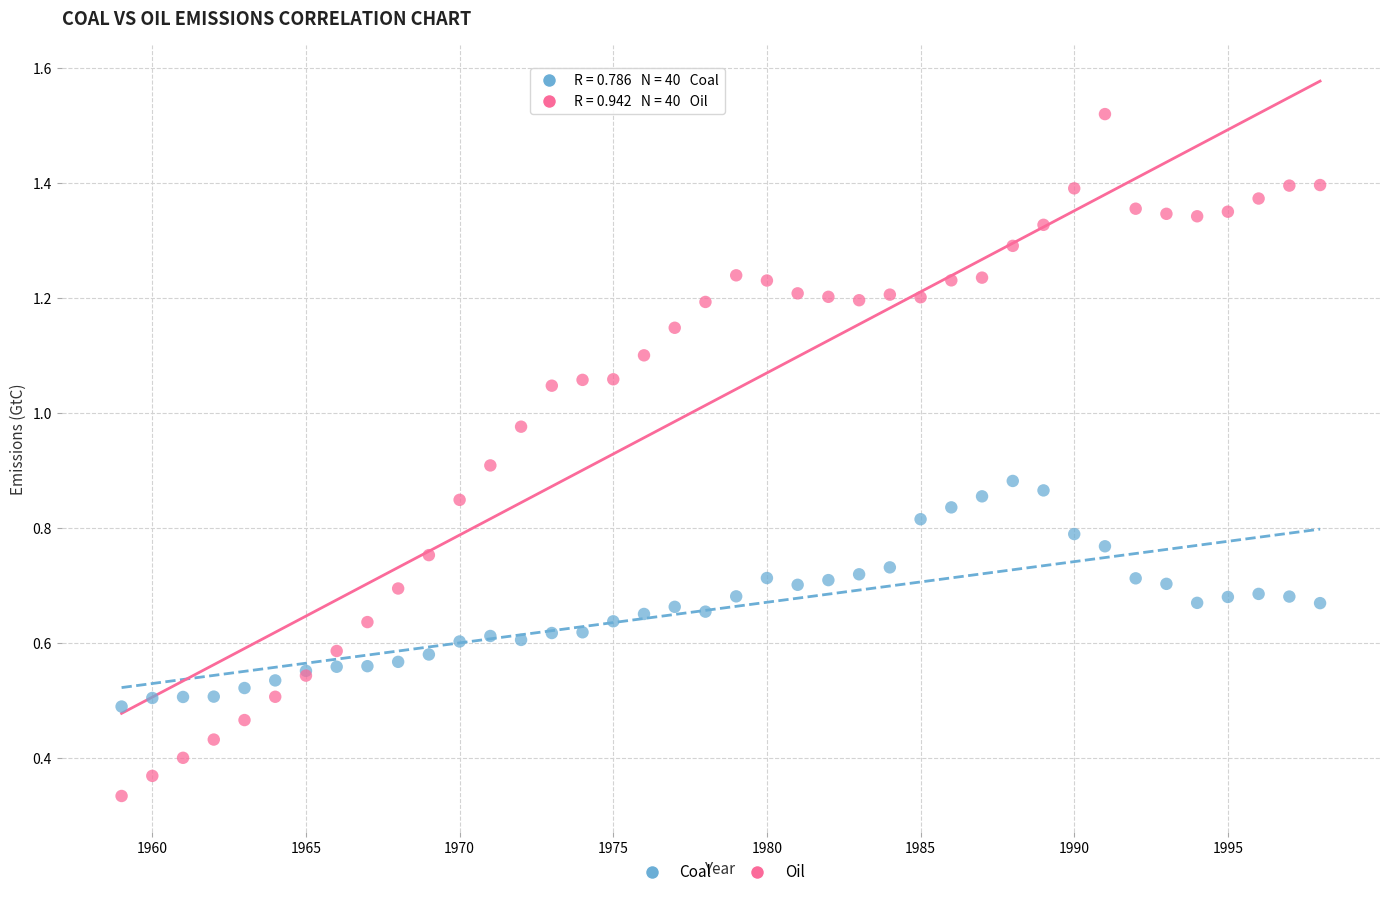

Which series reaches the maximum Y coordinate?

Oil